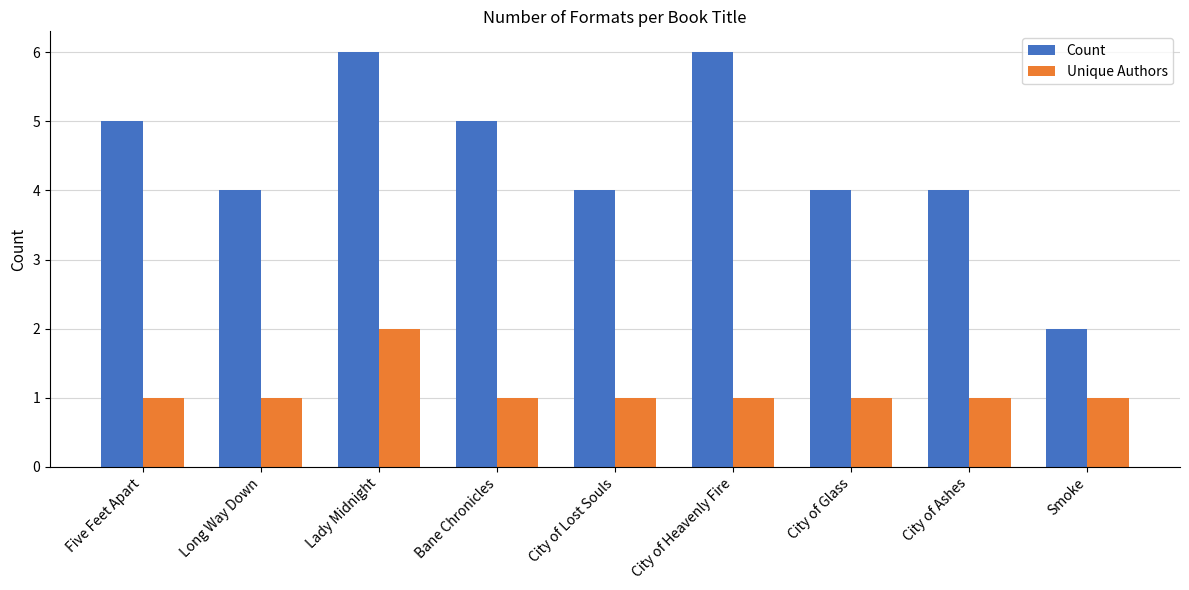

What is the maximum value for Unique Authors?

2